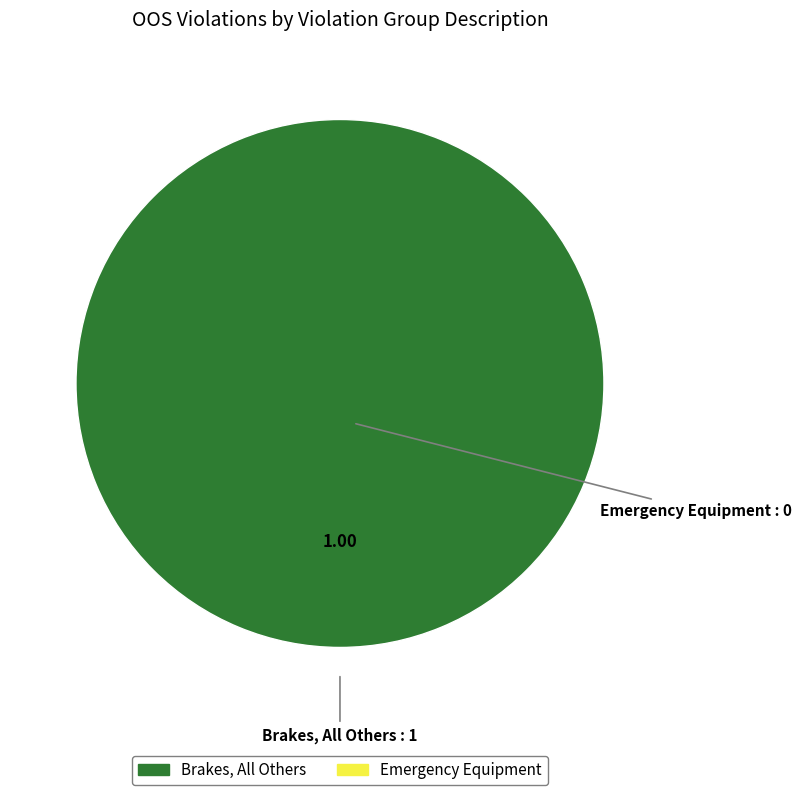

Is there a majority slice in this chart?

Yes